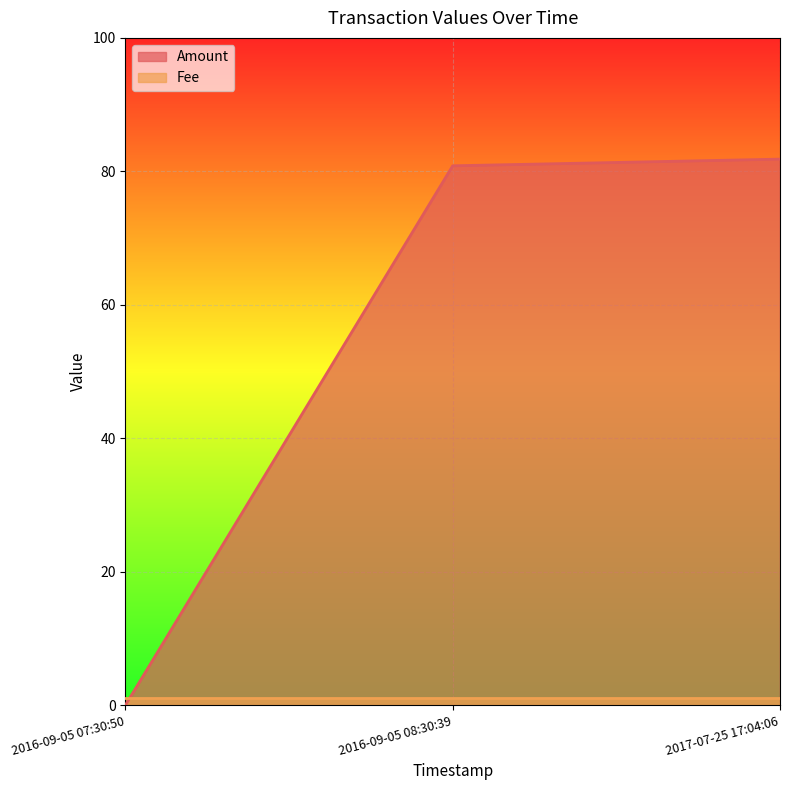

Reading left to right, extract all data points from this chart.

2016-09-05 07:30:50=0.0	2016-09-05 08:30:39=80.8	2017-07-25 17:04:06=81.8